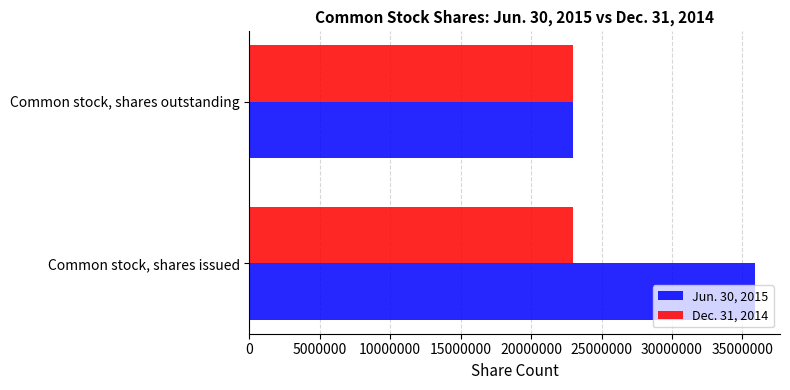

What is the minimum value for Dec. 31, 2014?

23005209